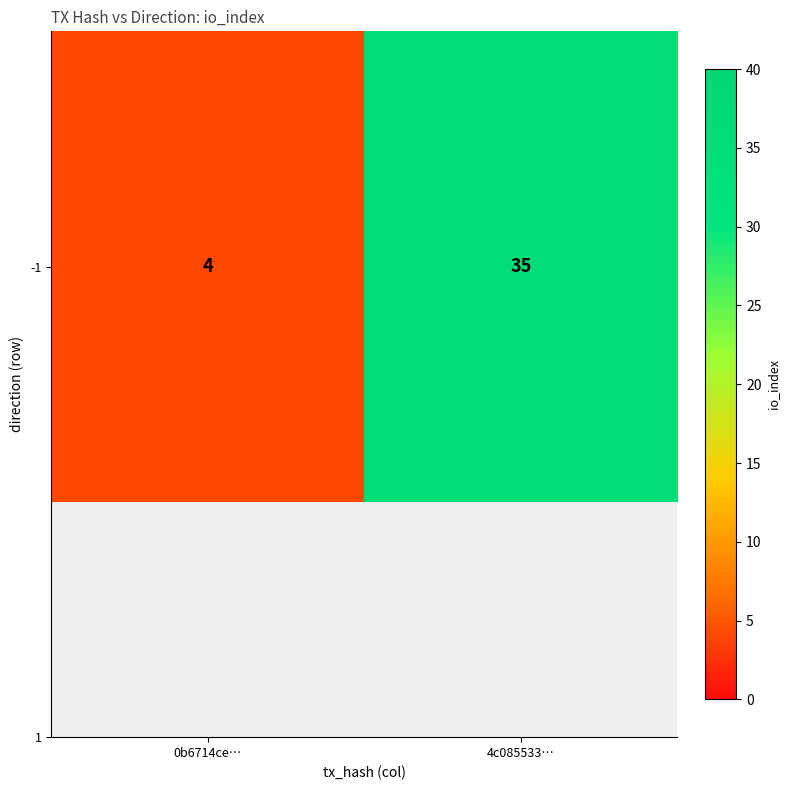

List the labels in order of value, smallest first.

0b6714ce…, 4c085533…